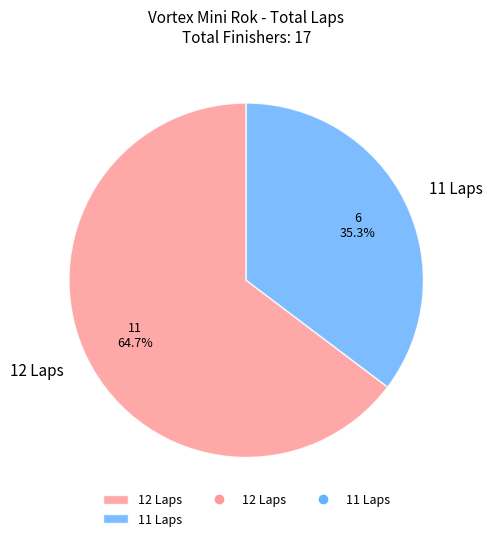

What is the largest slice in the pie chart?

12 Laps